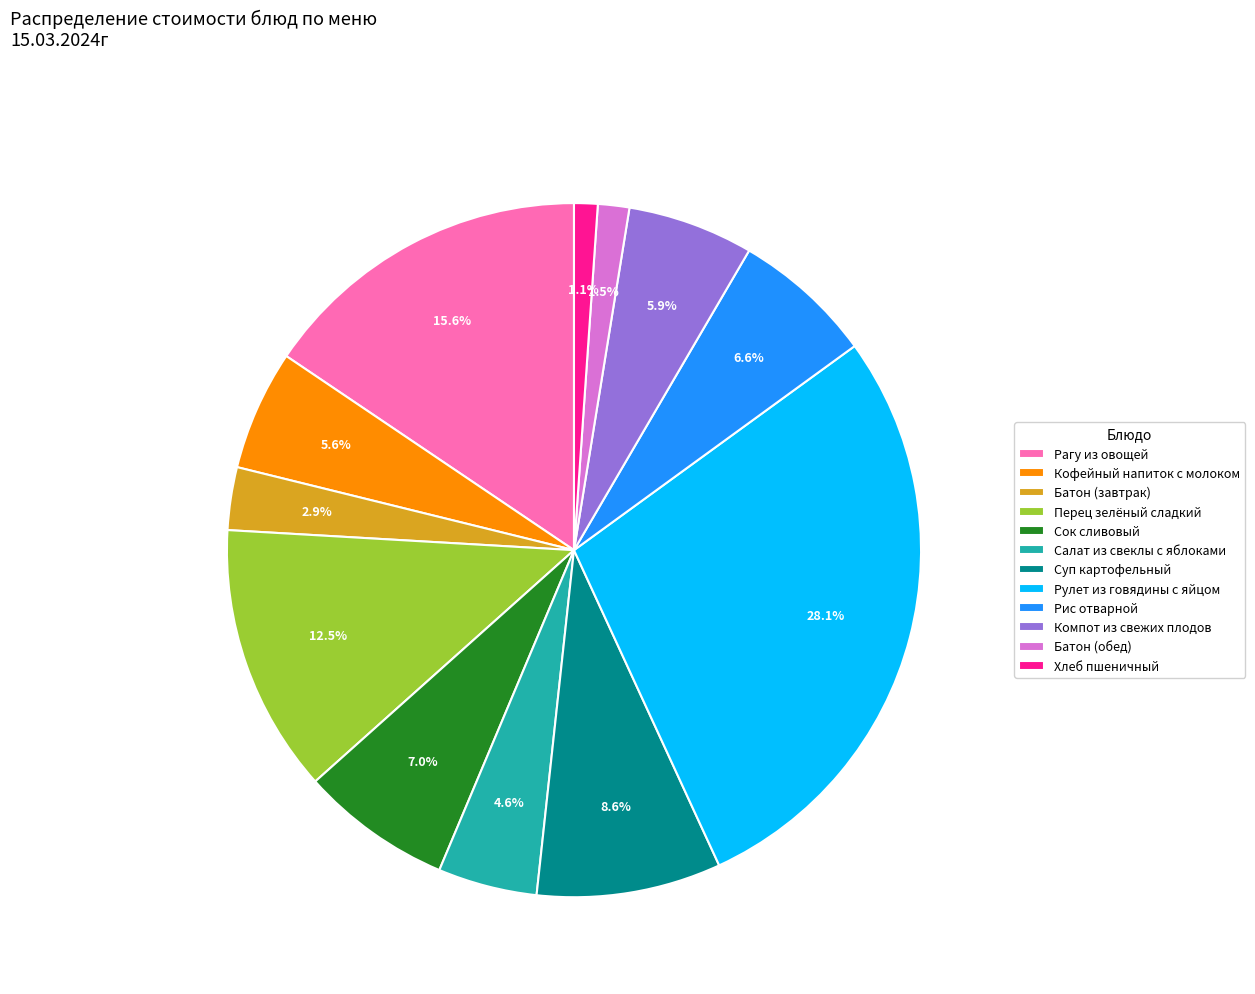

Between Батон (обед) and Батон (завтрак), which is larger?

Батон (завтрак)